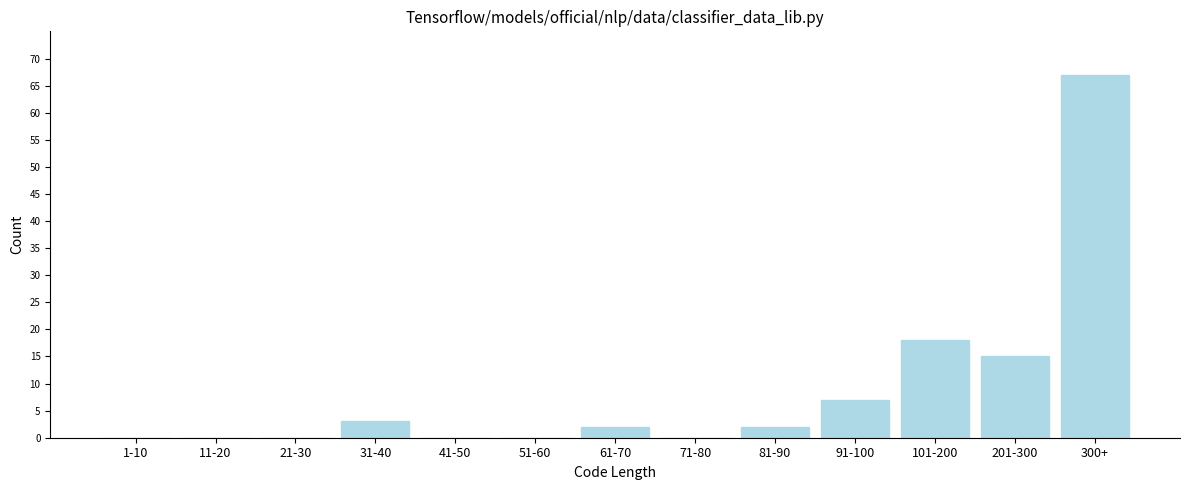

Reading left to right, extract all data points from this chart.

1-10=0	11-20=0	21-30=0	31-40=3	41-50=0	51-60=0	61-70=2	71-80=0	81-90=2	91-100=7	101-200=18	201-300=15	300+=67